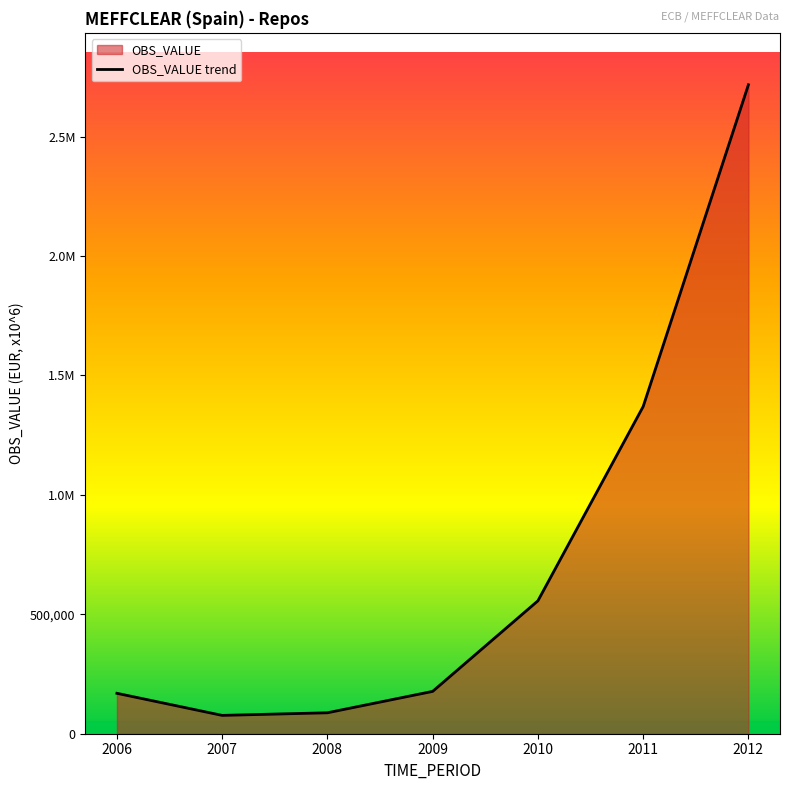

Read the value at 2008, to the nearest 100.

87700